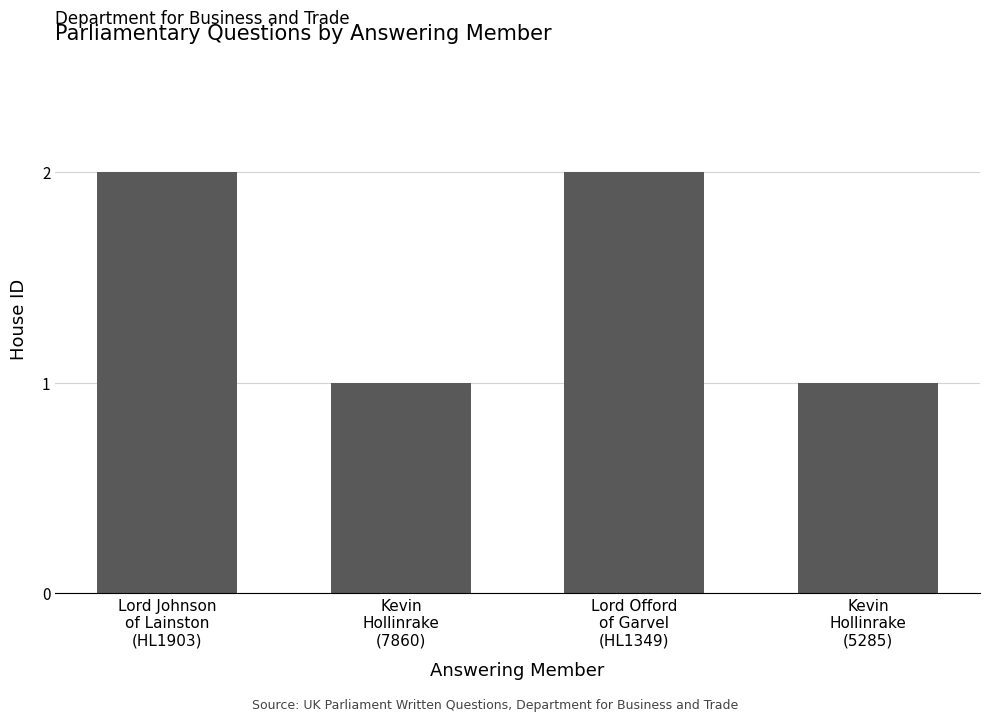

What is the difference between the maximum and second lowest values?

1